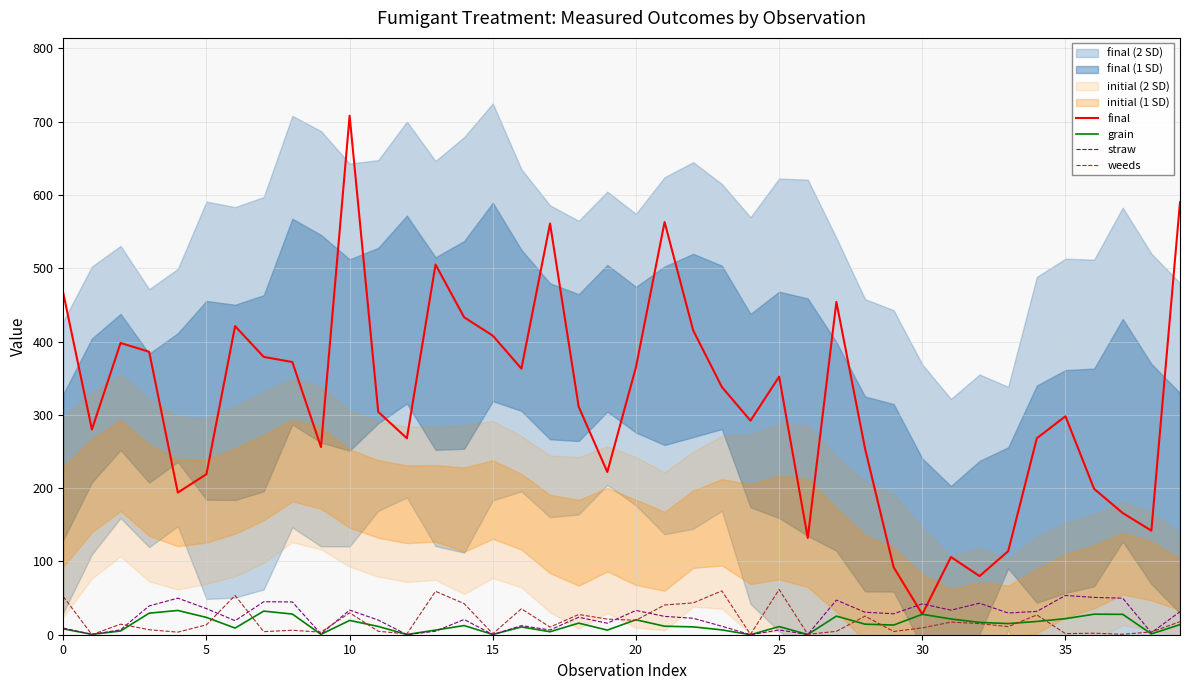

What is the label of the 5th point from the right?

35